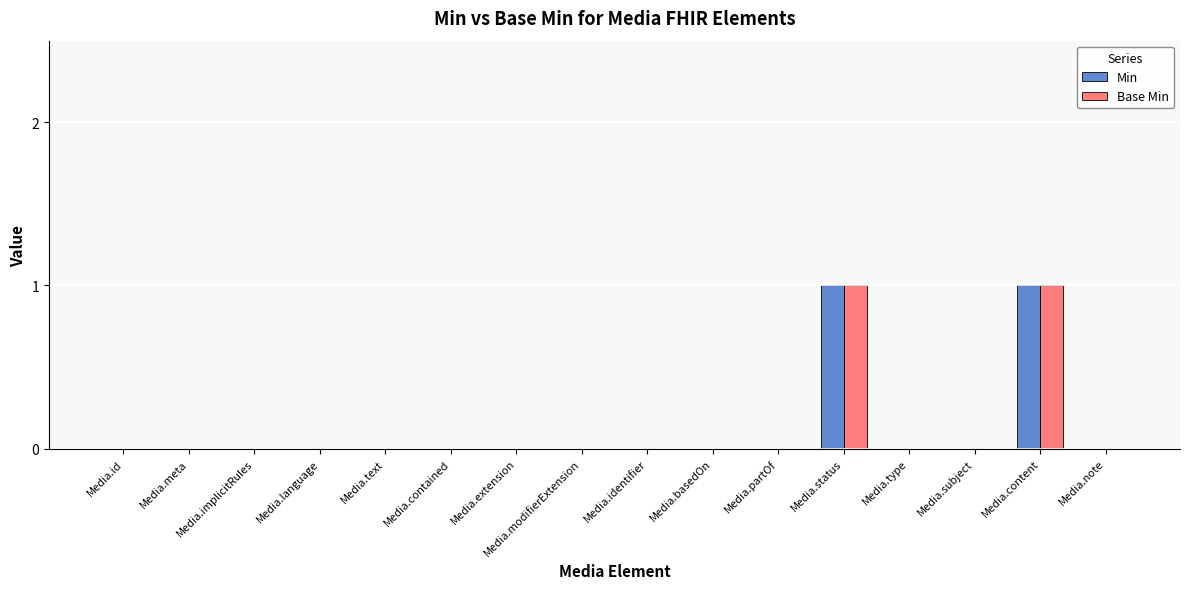

How many Min values are between 0 and 1?

16